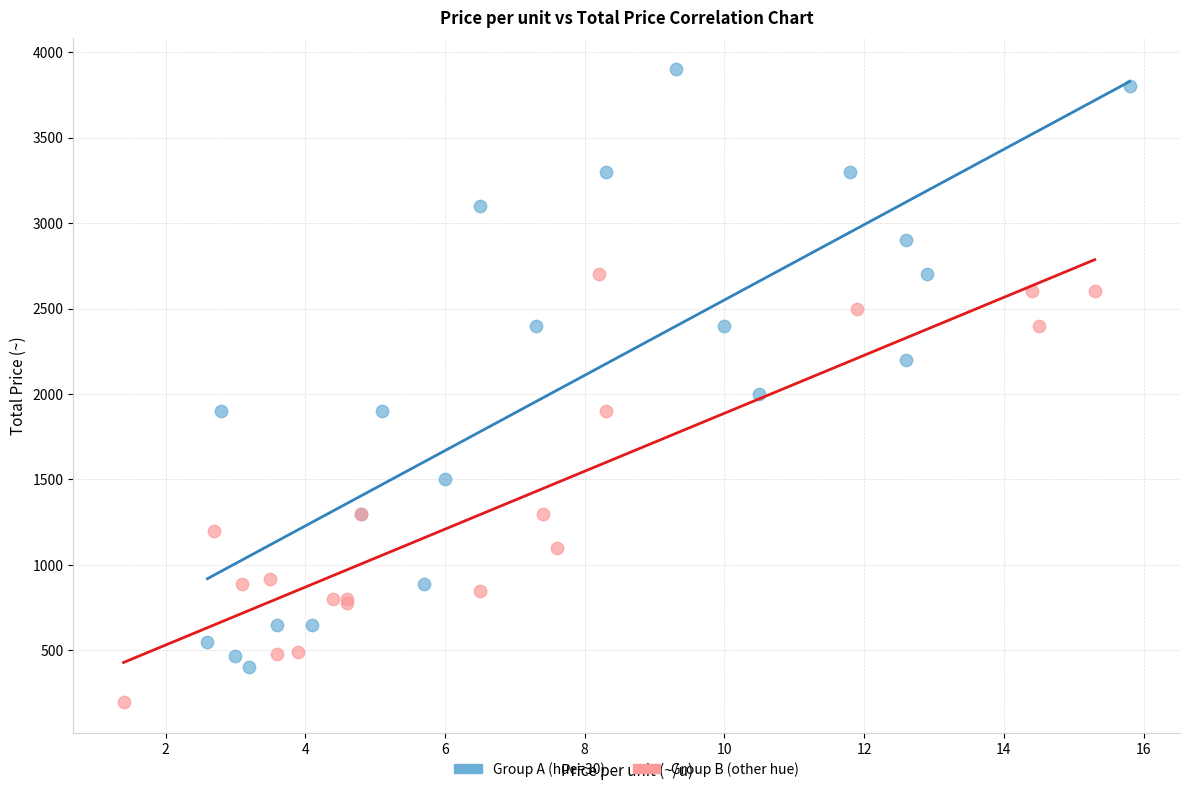

Which series reaches the minimum Y coordinate?

Group B (other hue)